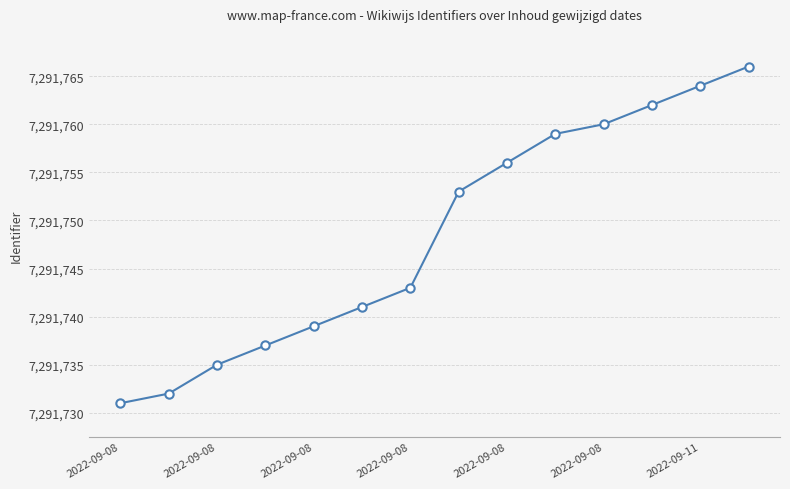

Reading left to right, list all the values displayed in this chart.

7291731	7291732	7291735	7291737	7291739	7291741	7291743	7291753	7291756	7291759	7291760	7291762	7291764	7291766